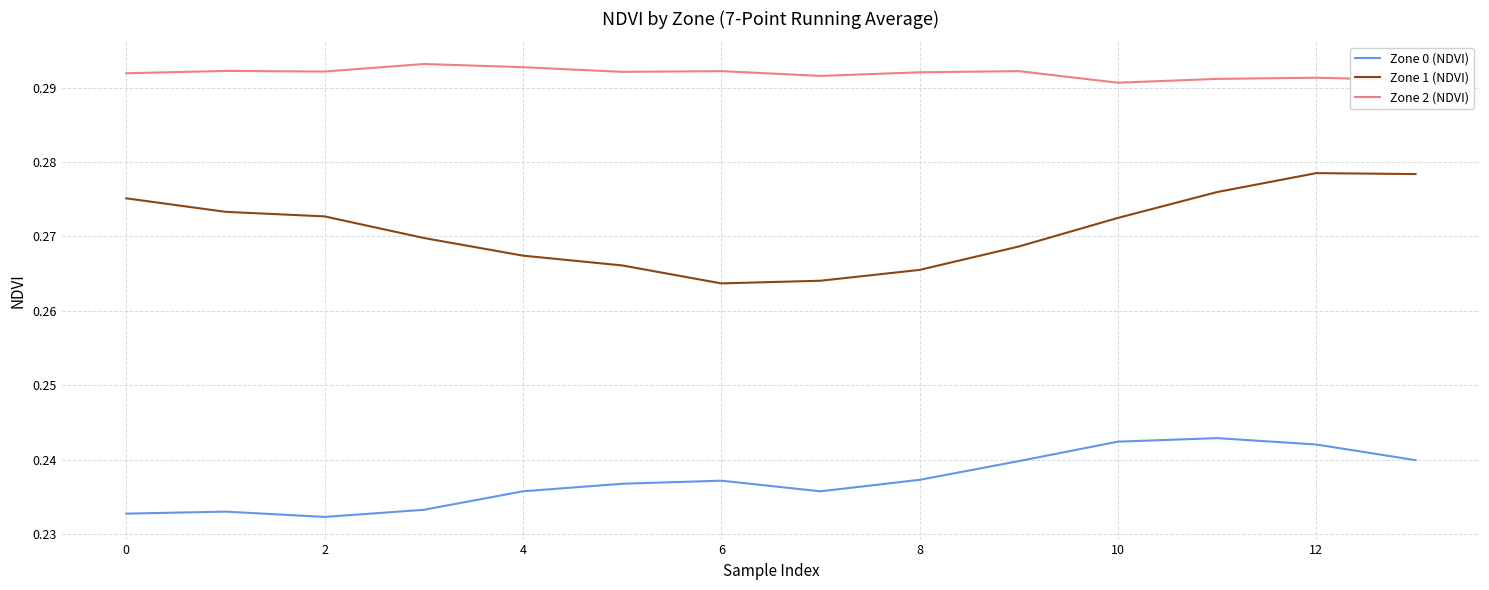

Which series has the largest total across all categories?

Zone 2 (NDVI)